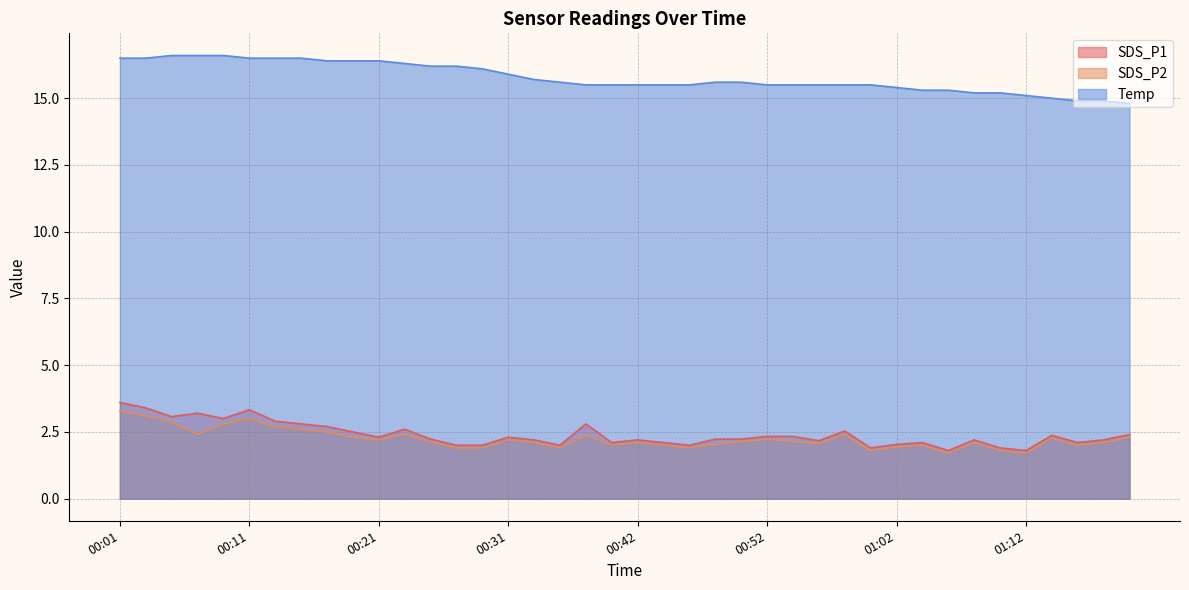

What position from the right is 00:44?

19